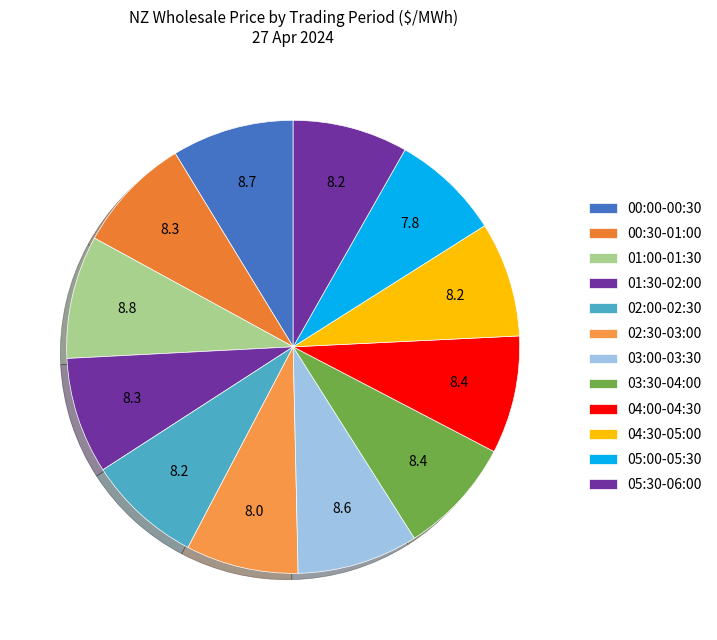

How many segments does this pie chart have?

12